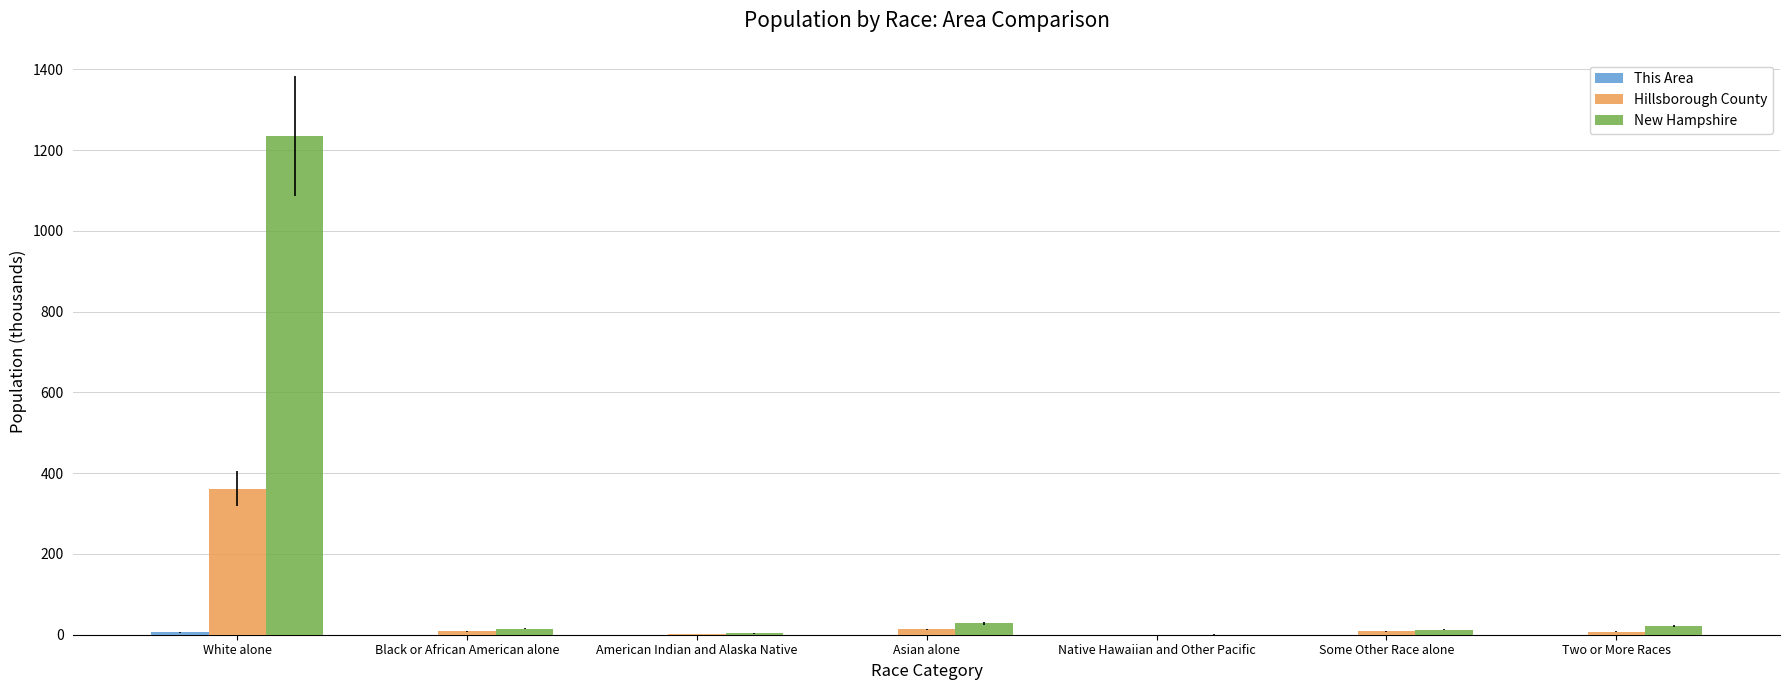

Is it true that Hillsborough County equals 362.2 at White alone?

True